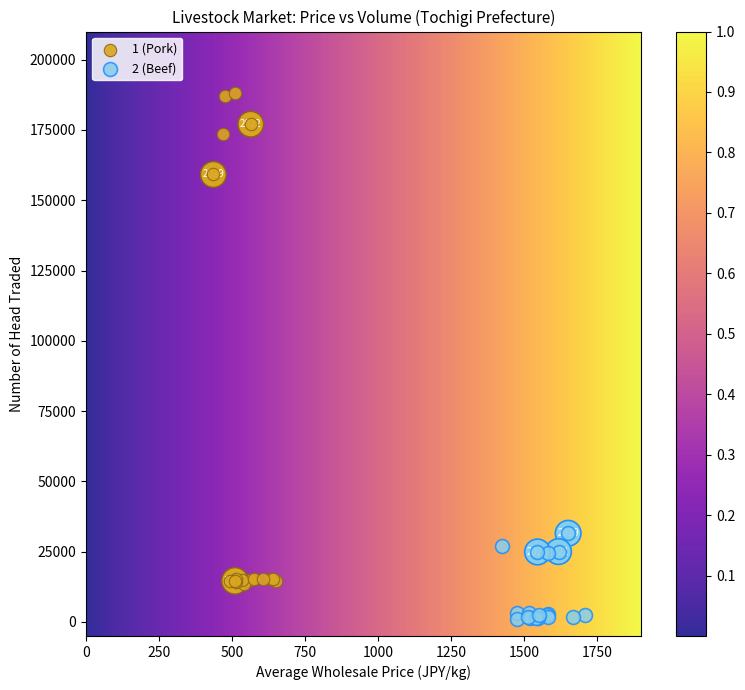

Which series has the largest Y range (max minus min)?

1 (Pork)